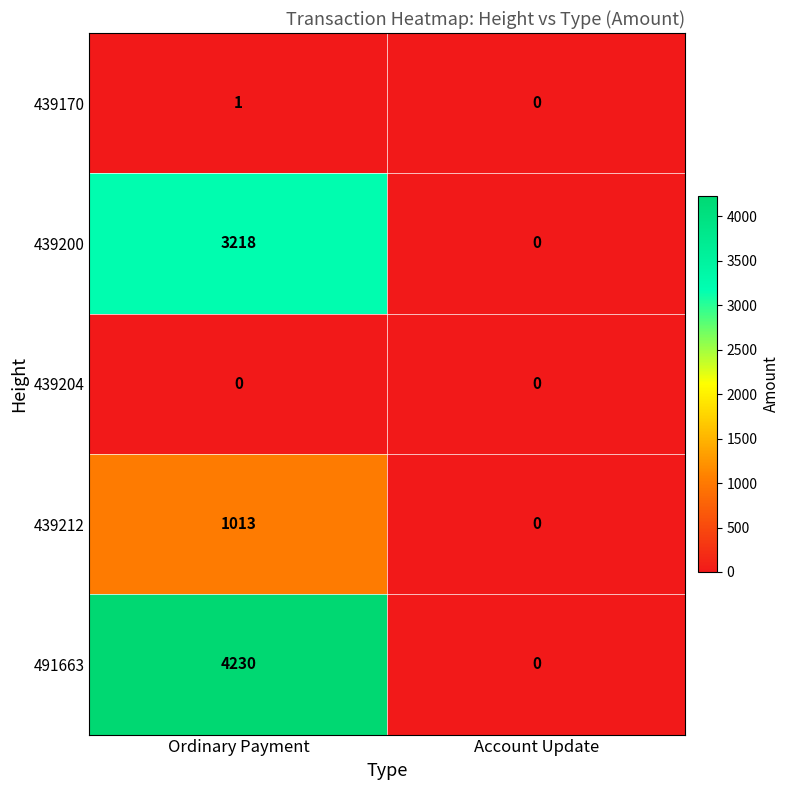

Which series has the largest total across all categories?

491663